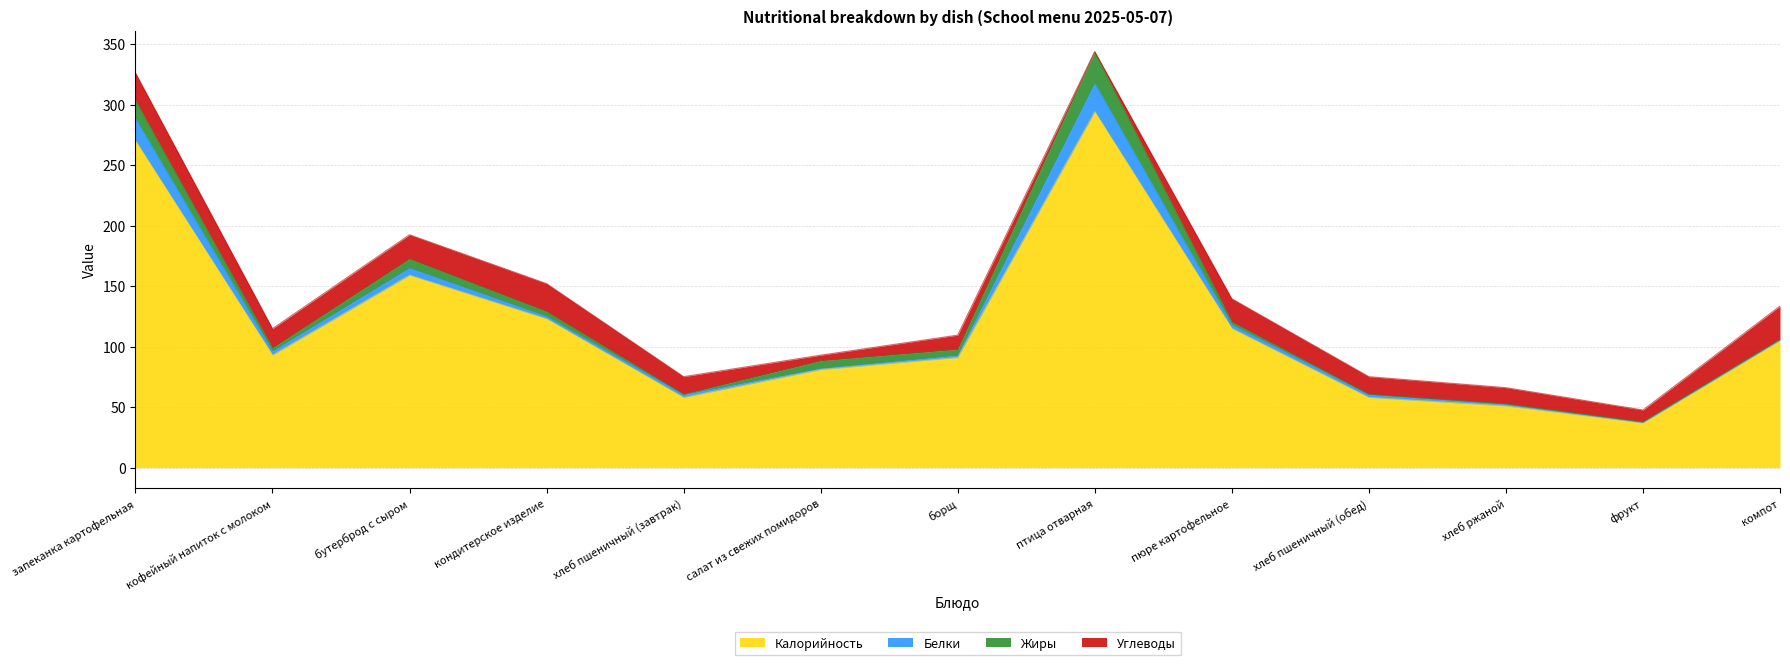

Reading left to right, what are all the values shown in this chart?

Калорийность: запеканка картофельная=270.0	кофейный напиток с молоком=93.0	бутерброд с сыром=159.0	кондитерское изделие=123.0	хлеб пшеничный (завтрак)=58.0	салат из свежих помидоров=81.0	борщ=91.0	птица отварная=294.0	пюре картофельное=115.0	хлеб пшеничный (обед)=58.0	хлеб ржаной=51.0	фрукт=37.0	компот=105.0
Белки: запеканка картофельная=18.4	кофейный напиток с молоком=3.2	бутерброд с сыром=5.9	кондитерское изделие=2.0	хлеб пшеничный (завтрак)=2.4	салат из свежих помидоров=1.1	борщ=1.8	птица отварная=23.5	пюре картофельное=3.1	хлеб пшеничный (обед)=2.4	хлеб ржаной=1.4	фрукт=0.4	компот=0.8
Жиры: запеканка картофельная=14.9	кофейный напиток с молоком=2.7	бутерброд с сыром=7.6	кондитерское изделие=4.0	хлеб пшеничный (завтрак)=0.3	салат из свежих помидоров=6.2	борщ=4.9	птица отварная=25.8	пюре картофельное=2.3	хлеб пшеничный (обед)=0.3	хлеб ржаной=0.3	фрукт=0.4	компот=0.1
Углеводы: запеканка картофельная=22.8	кофейный напиток с молоком=15.9	бутерброд с сыром=19.9	кондитерское изделие=23.0	хлеб пшеничный (завтрак)=14.5	салат из свежих помидоров=4.6	борщ=11.8	птица отварная=0.4	пюре картофельное=19.1	хлеб пшеничный (обед)=14.5	хлеб ржаной=13.4	фрукт=9.8	компот=27.6